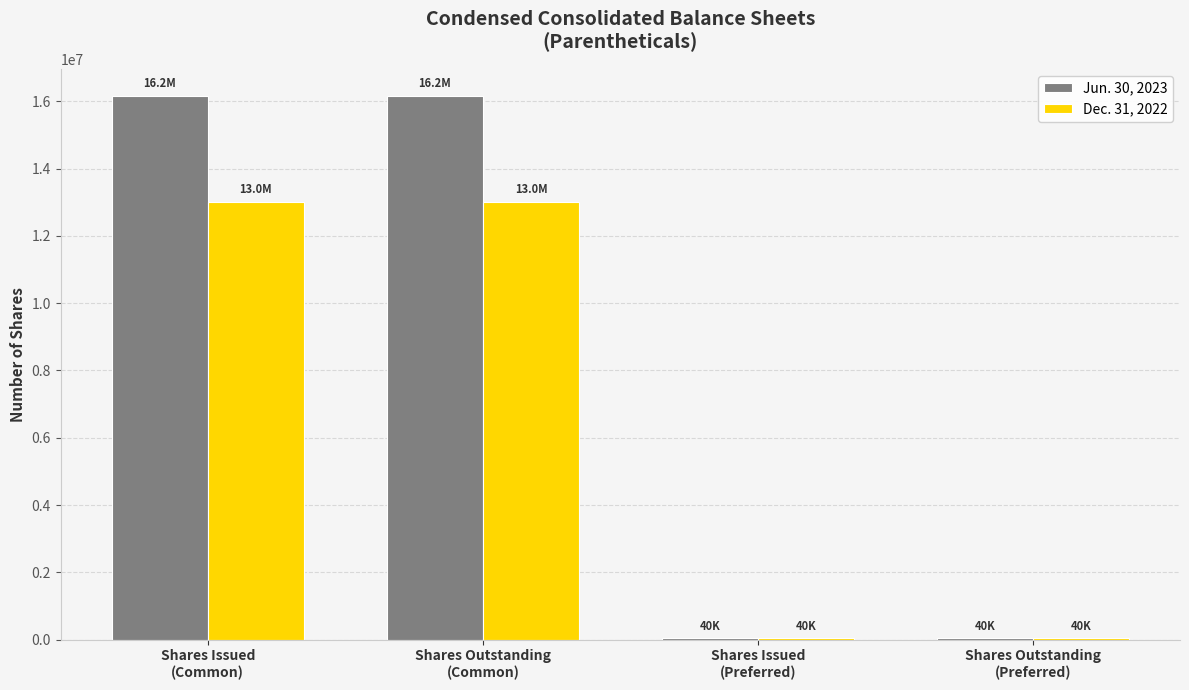

Reading right to left, list all the values displayed in this chart.

Jun. 30, 2023: 39810	39810	16159878	16159878
Dec. 31, 2022: 39810	39810	13010409	13010409